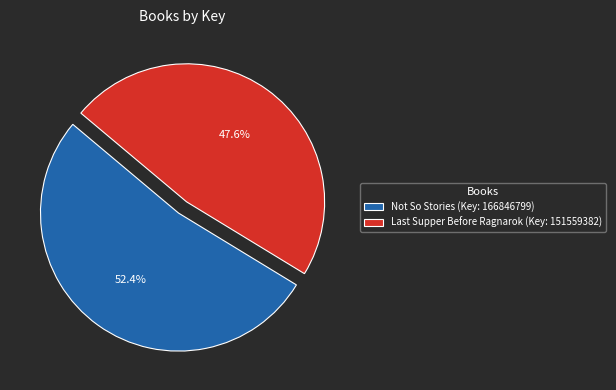

Which category accounts for the majority?

Not So Stories (Key: 166846799)